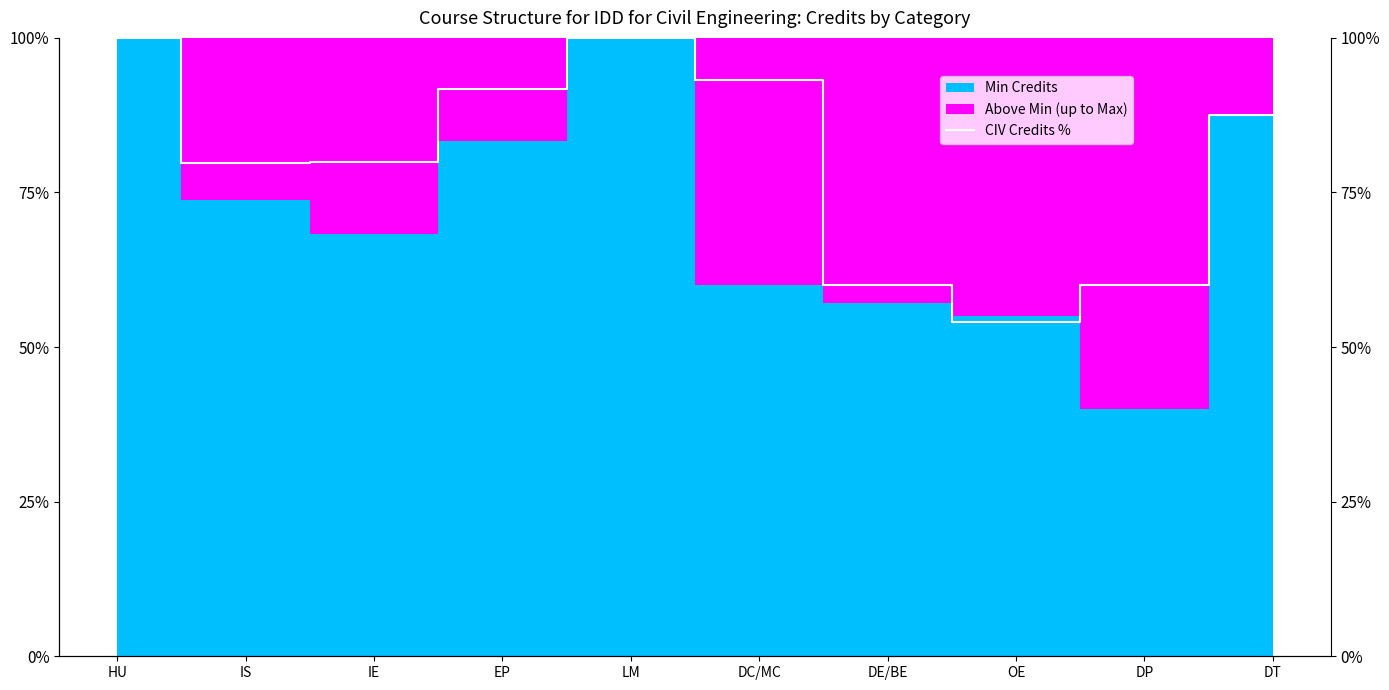

What is the sum of all values?

806.1